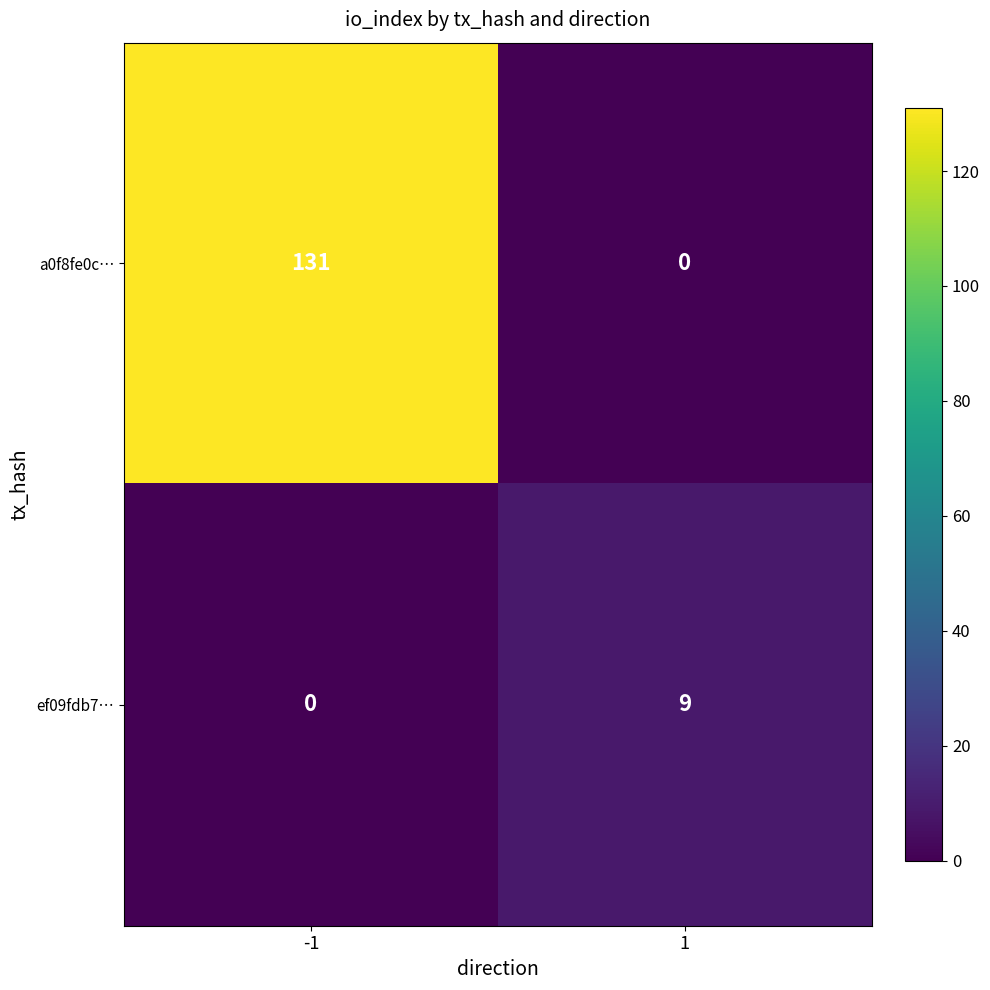

Which series has the widest spread of values?

a0f8fe0c…